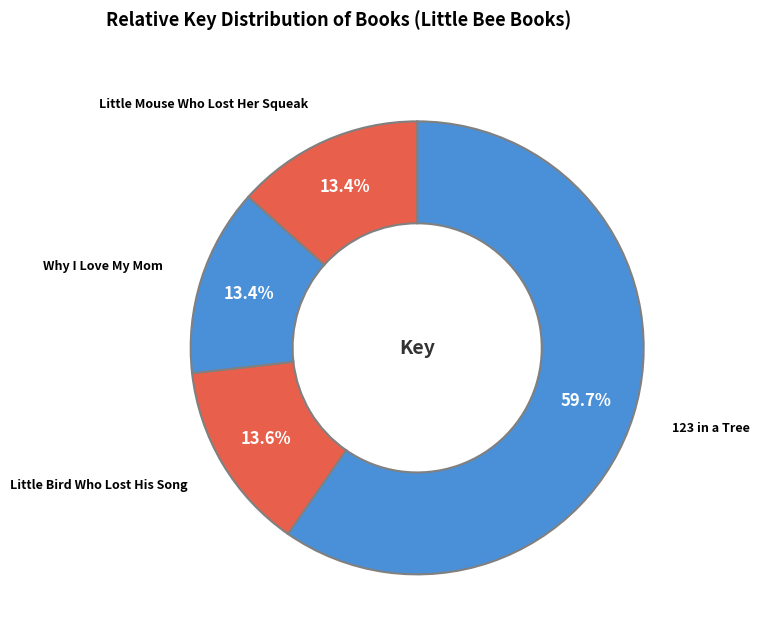

Which category accounts for the majority?

123 in a Tree